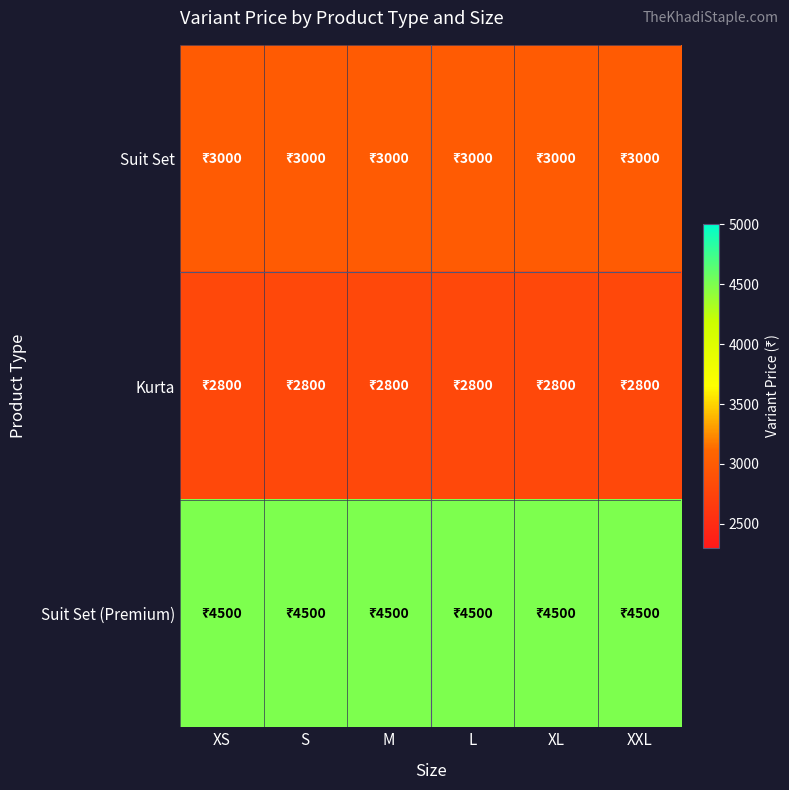

Reading left to right, list all the values displayed in this chart.

Suit Set: XS=3000	S=3000	M=3000	L=3000	XL=3000	XXL=3000
Kurta: XS=2800	S=2800	M=2800	L=2800	XL=2800	XXL=2800
Suit Set (Premium): XS=4500	S=4500	M=4500	L=4500	XL=4500	XXL=4500